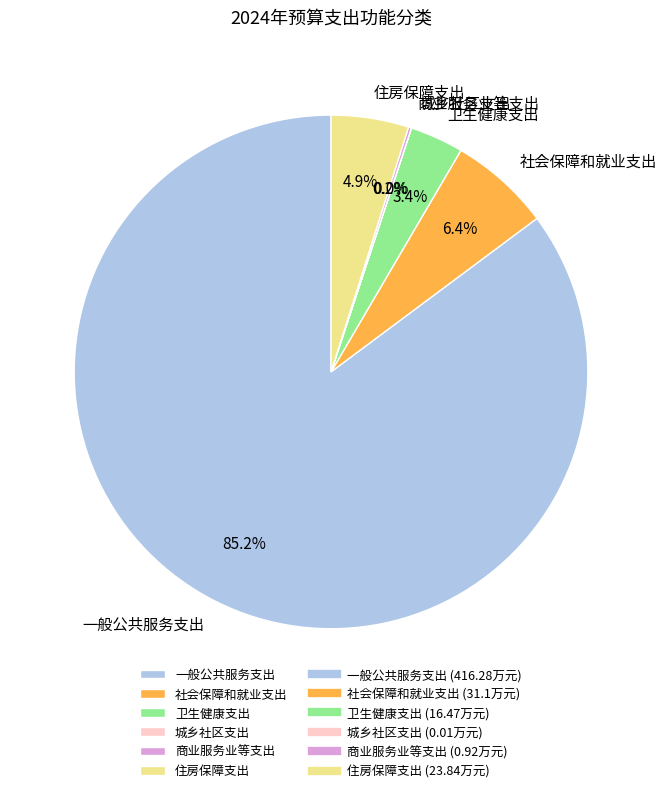

Between 住房保障支出 and 一般公共服务支出, which is larger?

一般公共服务支出